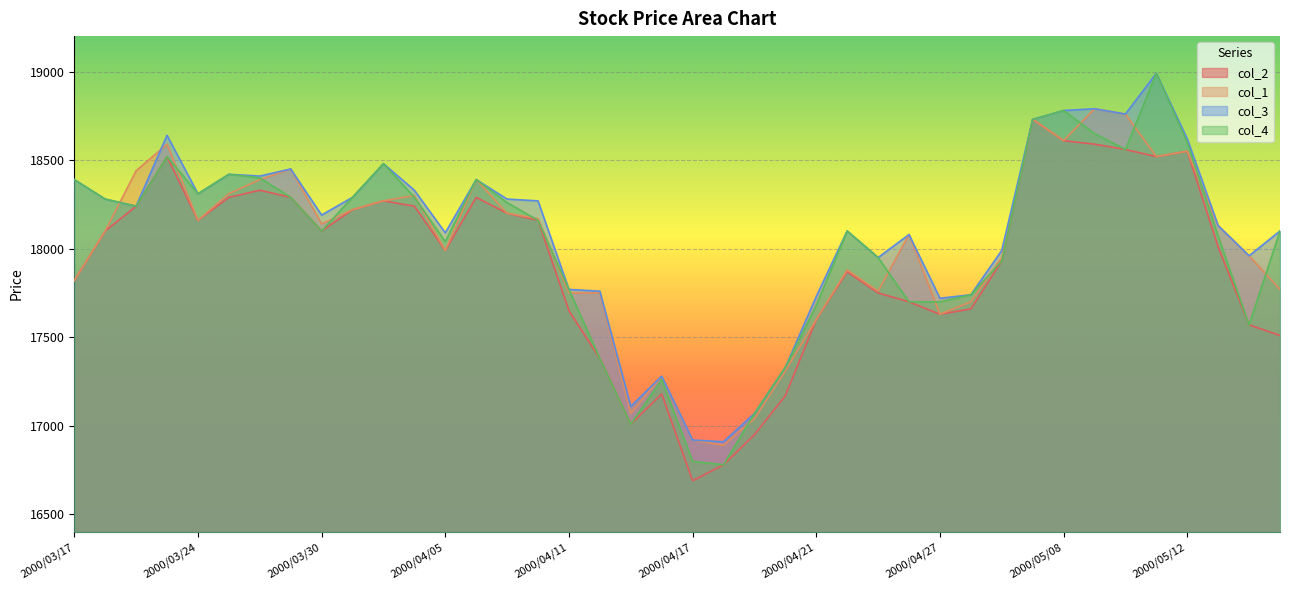

How many values in the col_1 series exceed 18130?

19